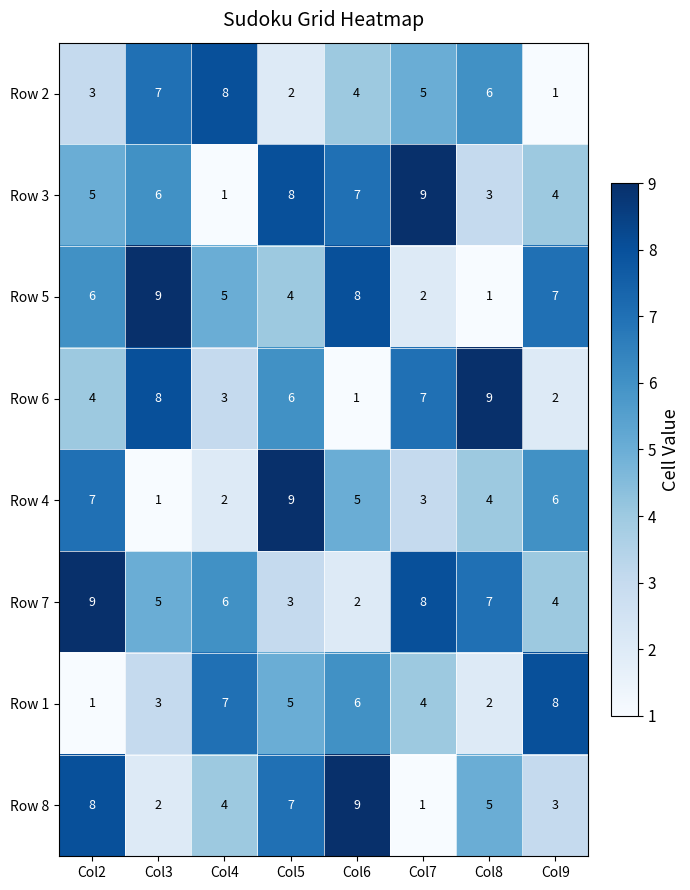

Where does the Row 6 series first go above 6?

Col3